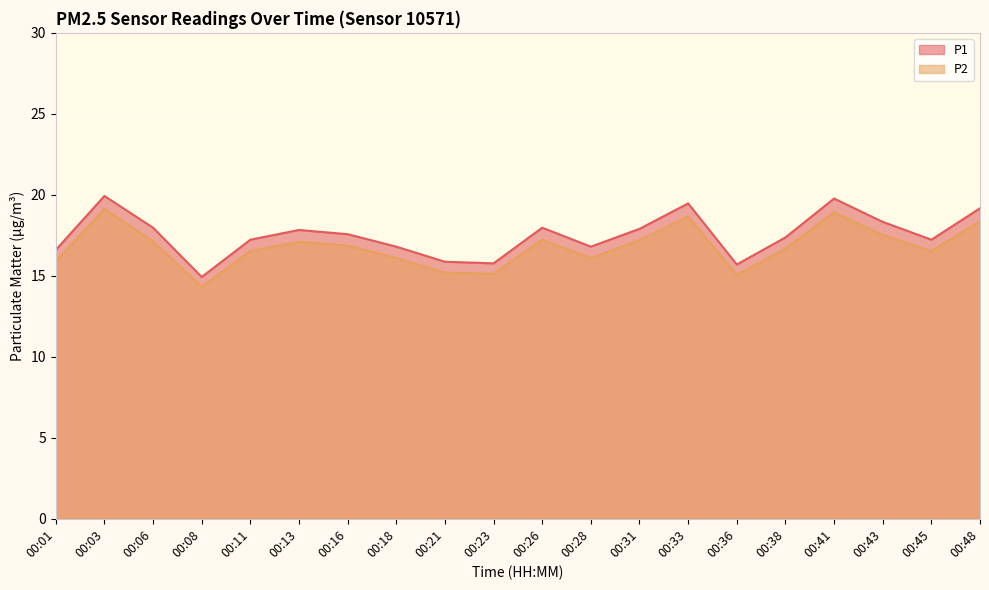

List the series in order of their overall mean, lowest first.

P2, P1